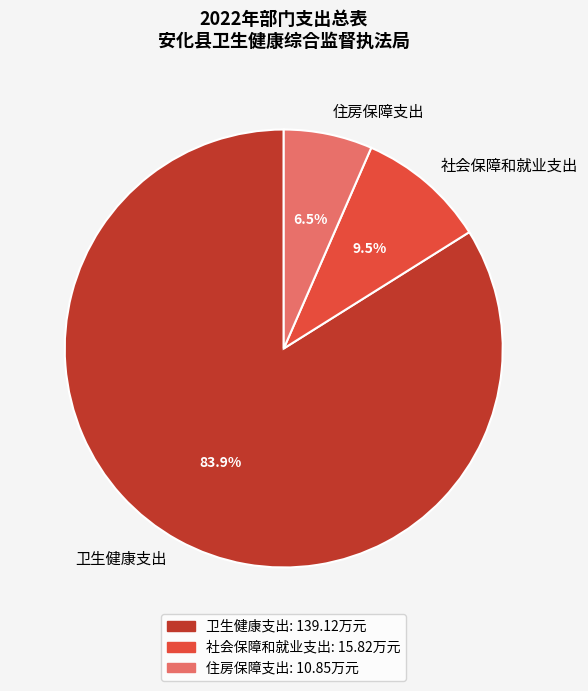

To the nearest percent, what is the difference between the 社会保障和就业支出 and 卫生健康支出 slice percentages?

74%